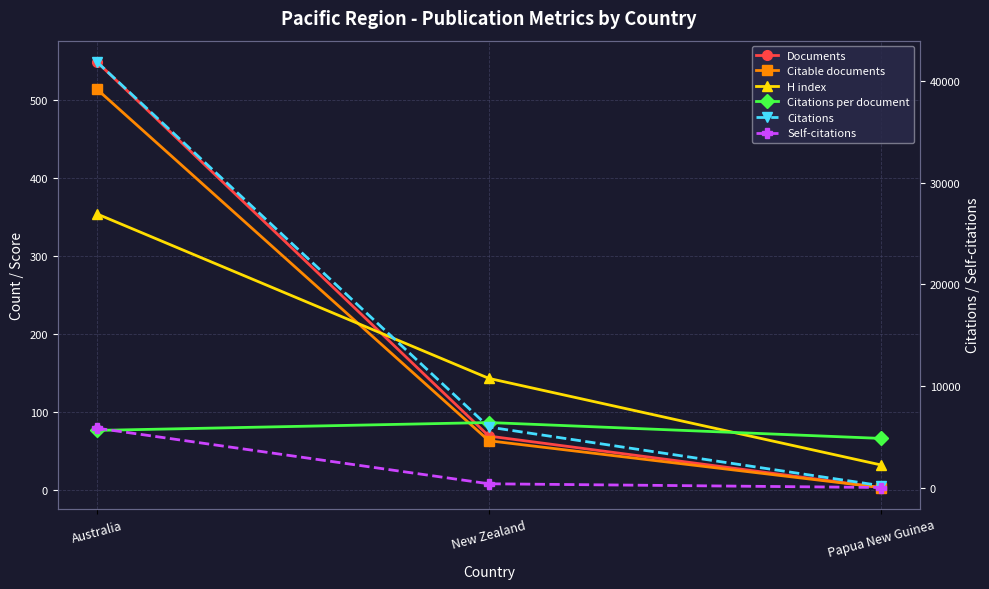

What is the sum of all Self-citations values?

6244.0